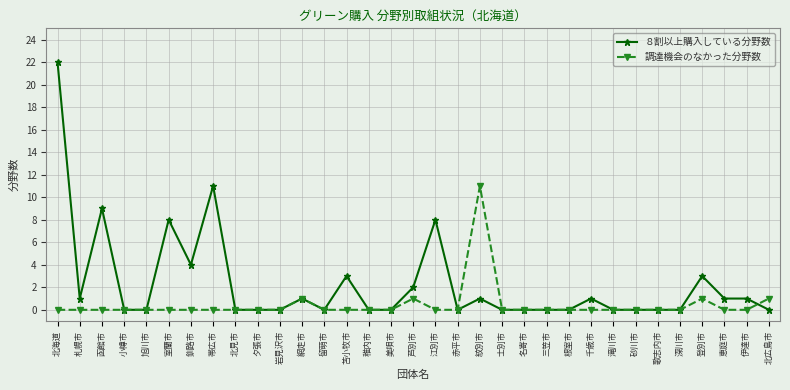

In 調達機会のなかった分野数, how many points are higher than both neighbors (excluding endpoints)?

4